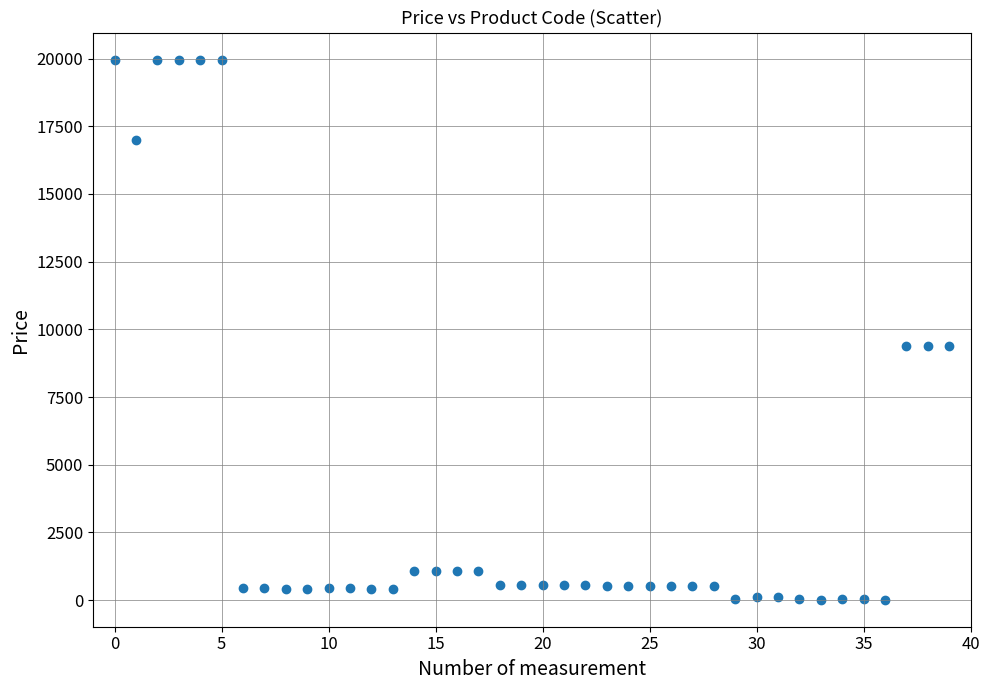

What is the range of Y values (max minus min)?

19948.2